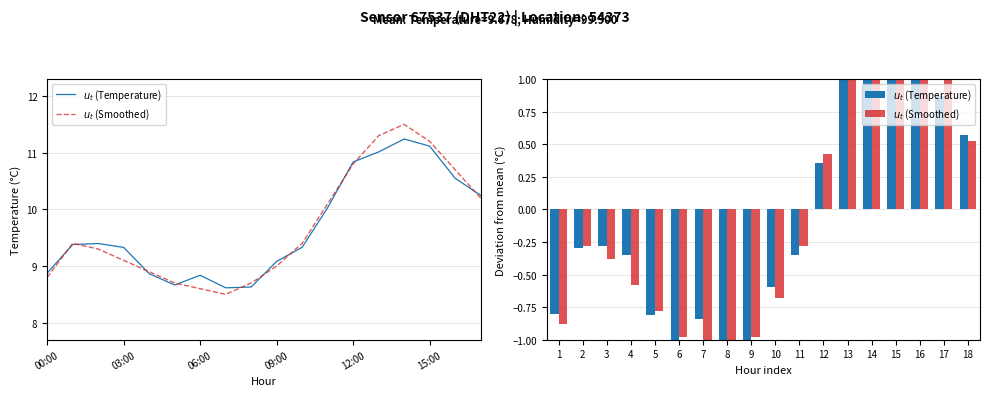

Does the chart contain any negative values?

Yes